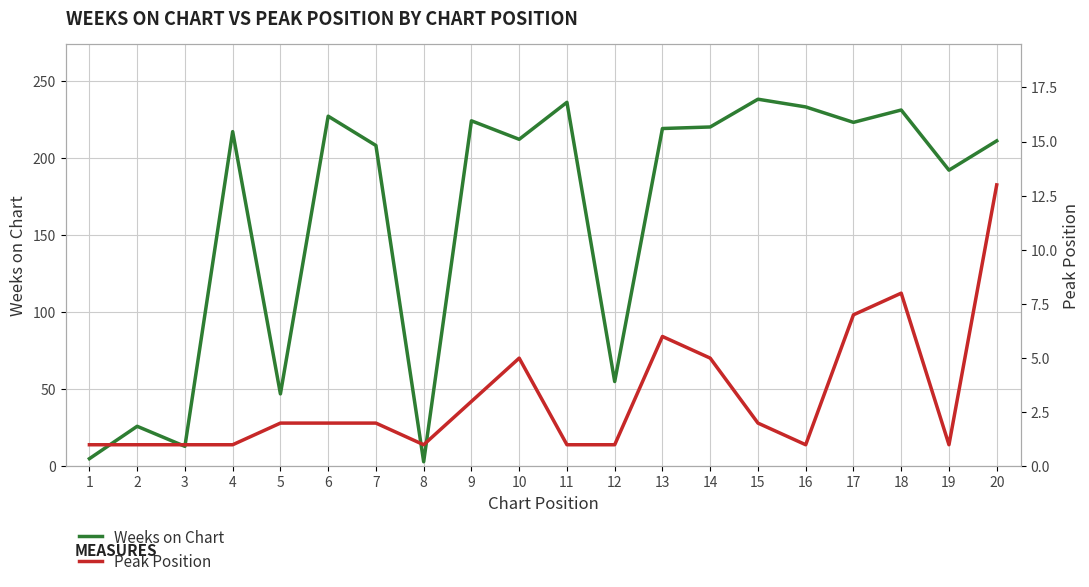

Which series changed the most between 3 and 11?

Weeks on Chart